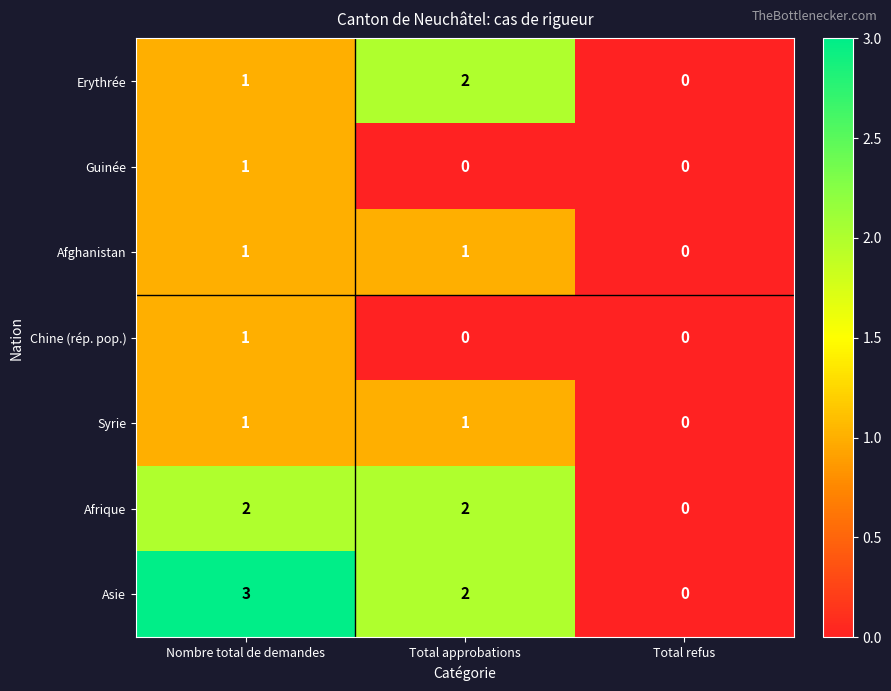

What is the greatest value displayed?

3